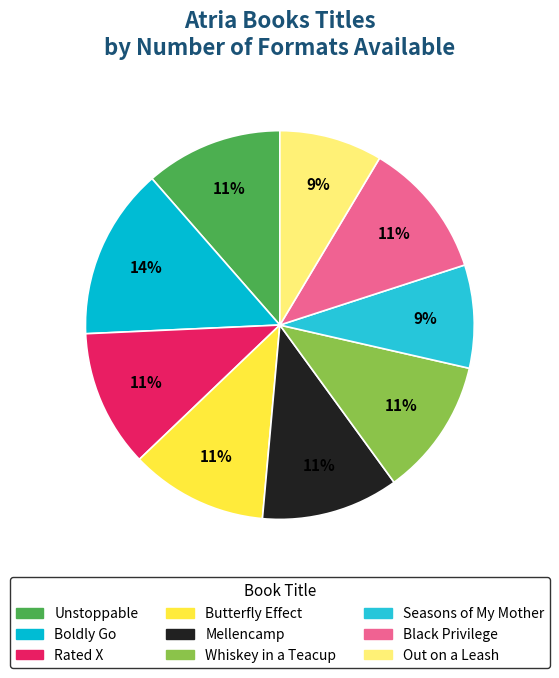

To the nearest percent, what portion does Whiskey in a Teacup represent?

11%